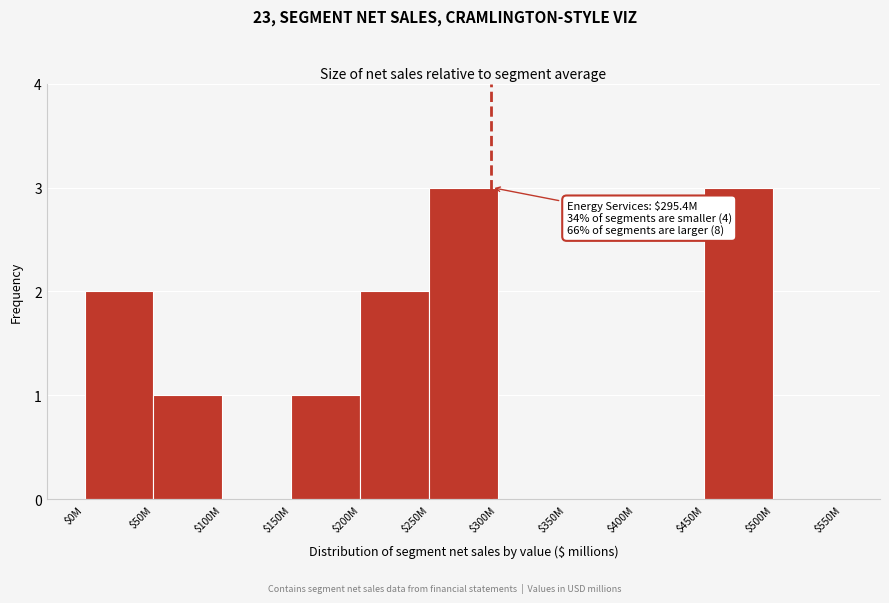

The chart shows a value of 2 at $200M. True or false?

True